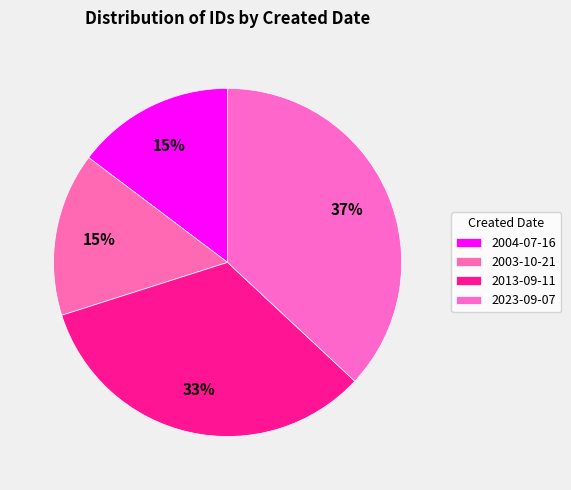

How many segments does this pie chart have?

4